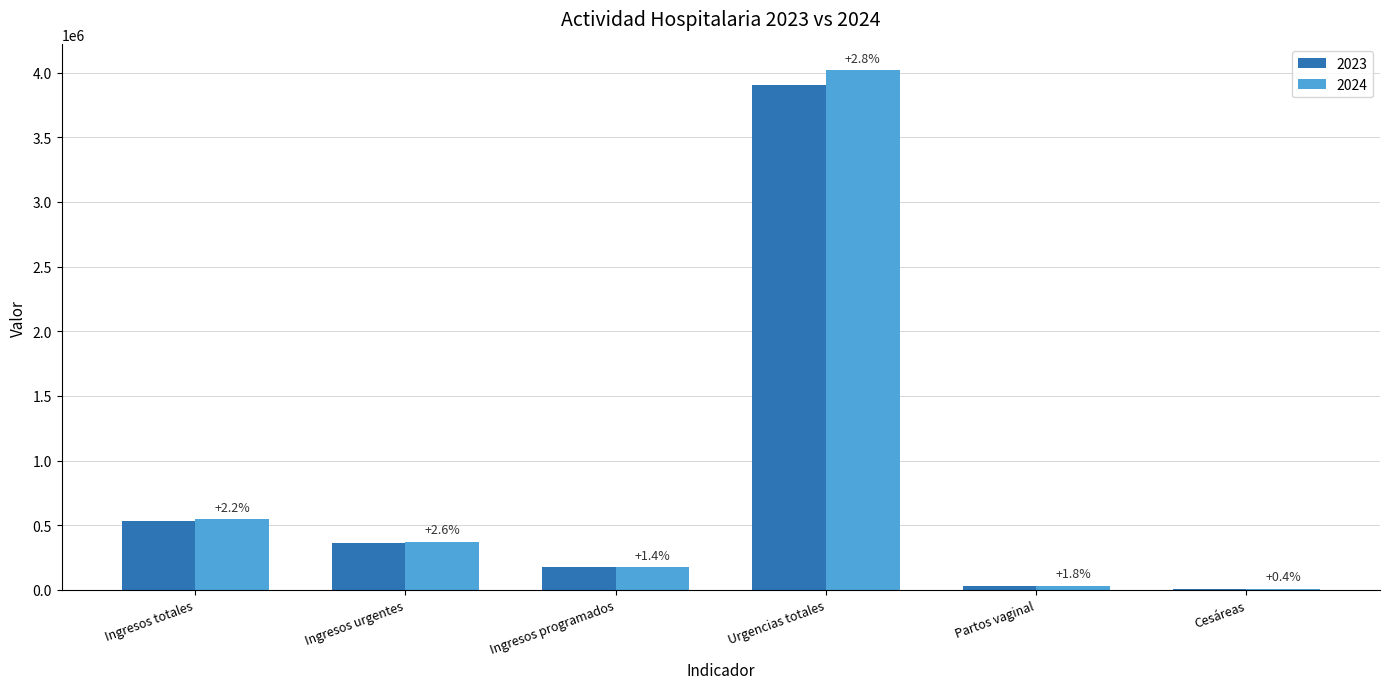

What is the total value across all series at Urgencias totales?

7923136